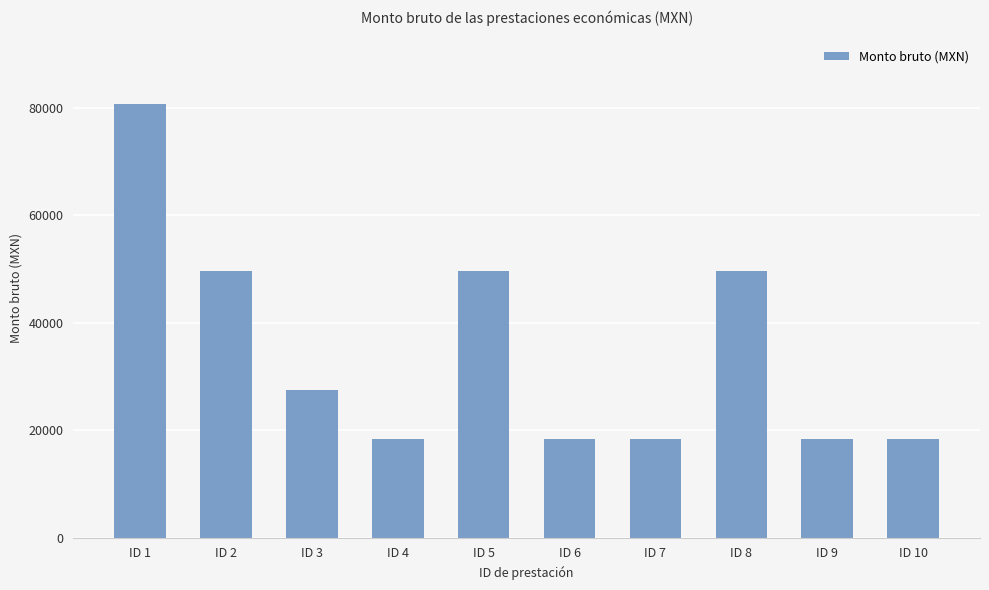

How many bars are there in total?

10